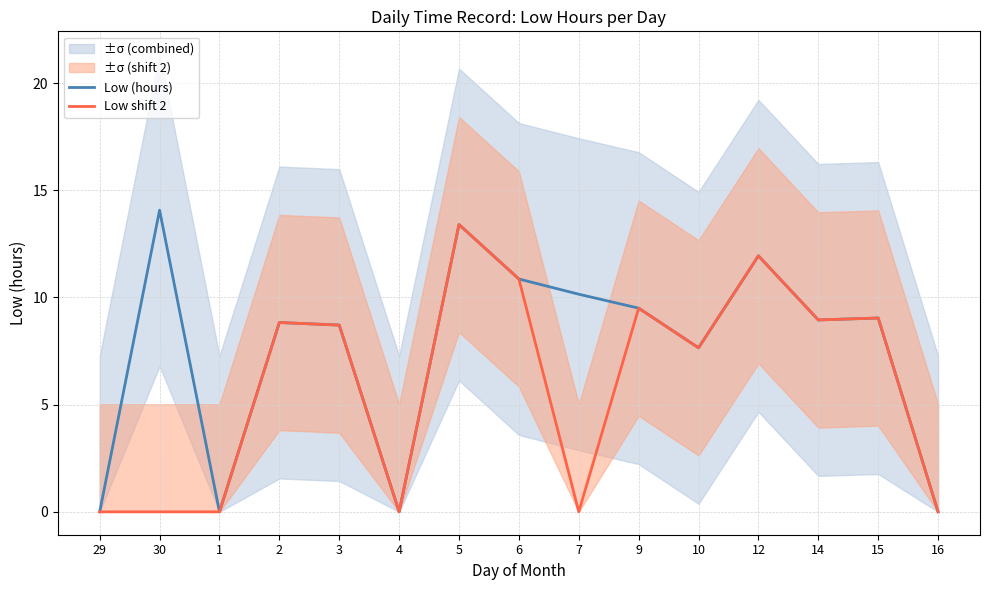

What is the sum of all Low (hours) values?

113.1